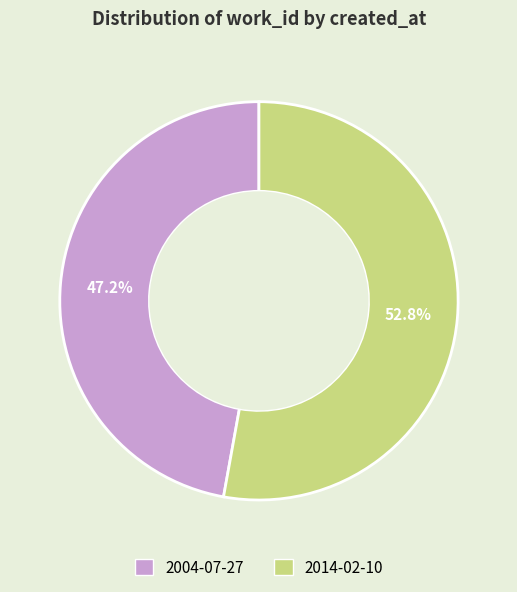

How much of the chart is everything except 2004-07-27?

52.8%